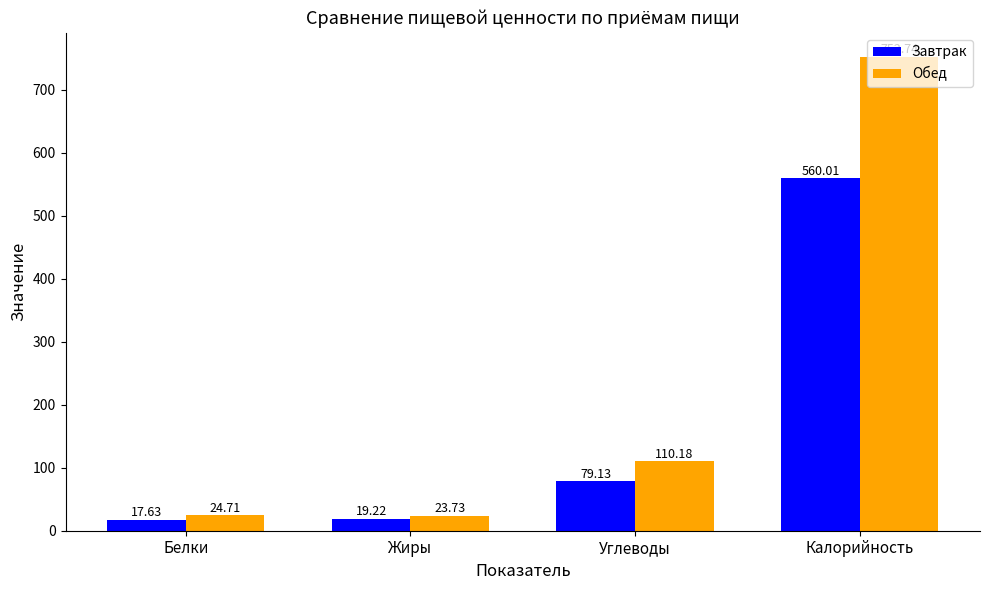

Which series has the widest spread of values?

Обед